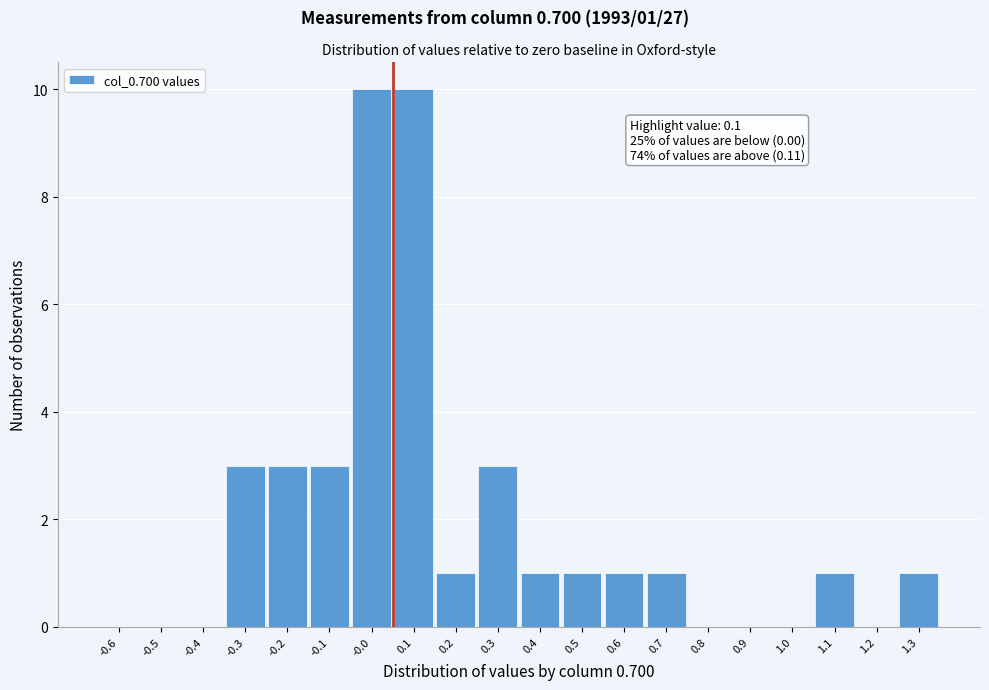

Reading left to right, what are all the values shown in this chart?

-0.6=0	-0.5=0	-0.4=0	-0.3=3	-0.2=3	-0.1=3	-0.0=10	0.1=10	0.2=1	0.3=3	0.4=1	0.5=1	0.6=1	0.7=1	0.8=0	0.9=0	1.0=0	1.1=1	1.2=0	1.3=1